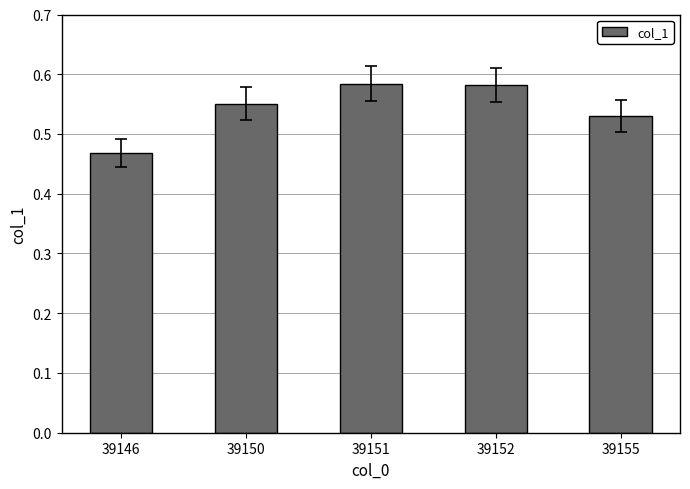

Which has a higher value, 39146 or 39155?

39155